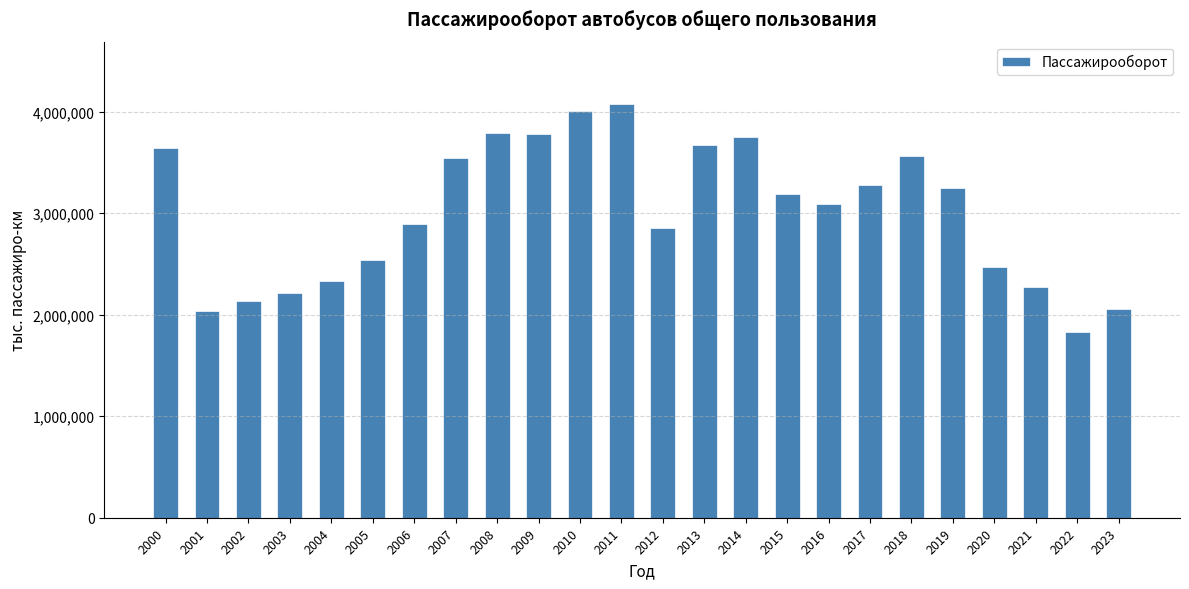

What is the value of the 2nd bar from the left?

2036091.0